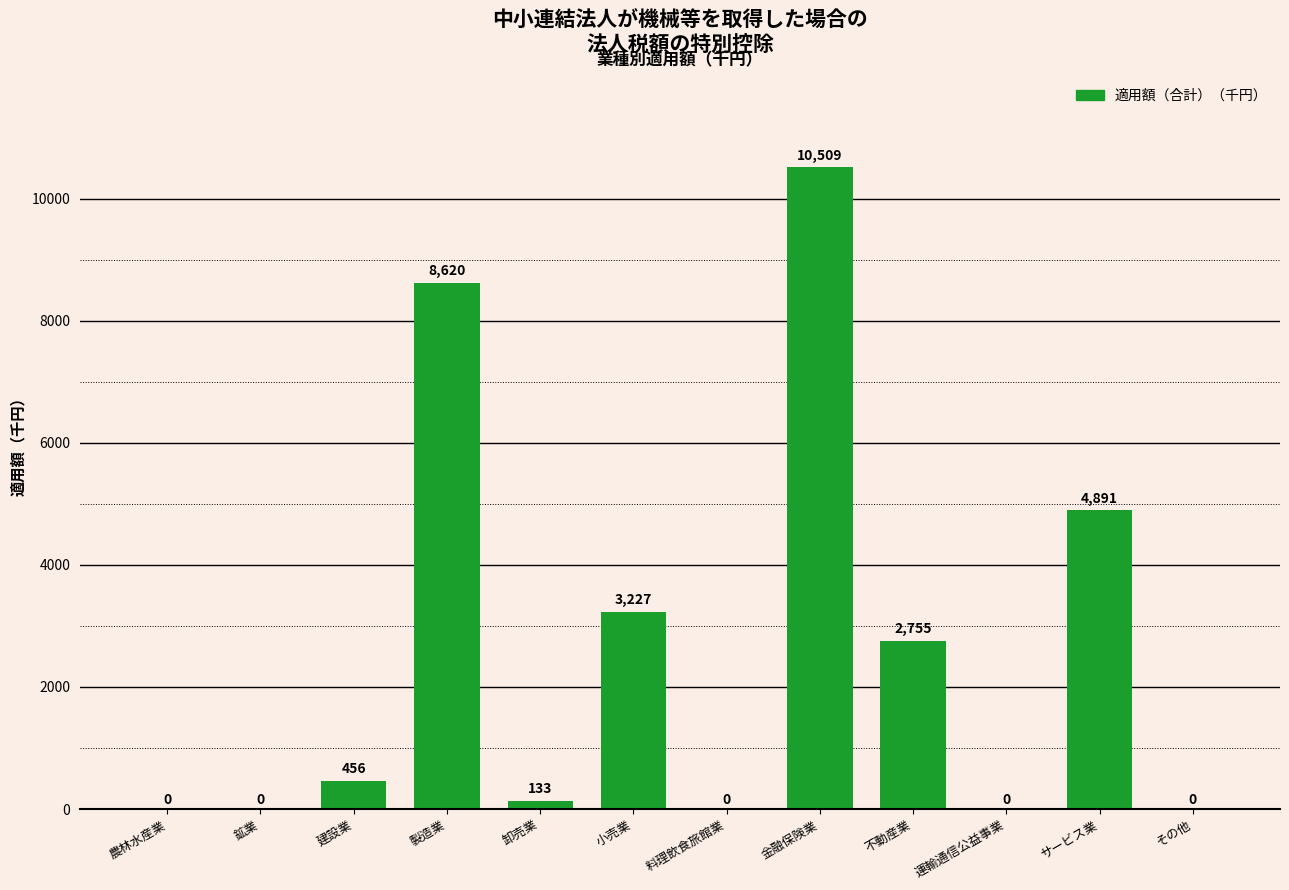

Between サービス業 and 鉱業, which is larger?

サービス業